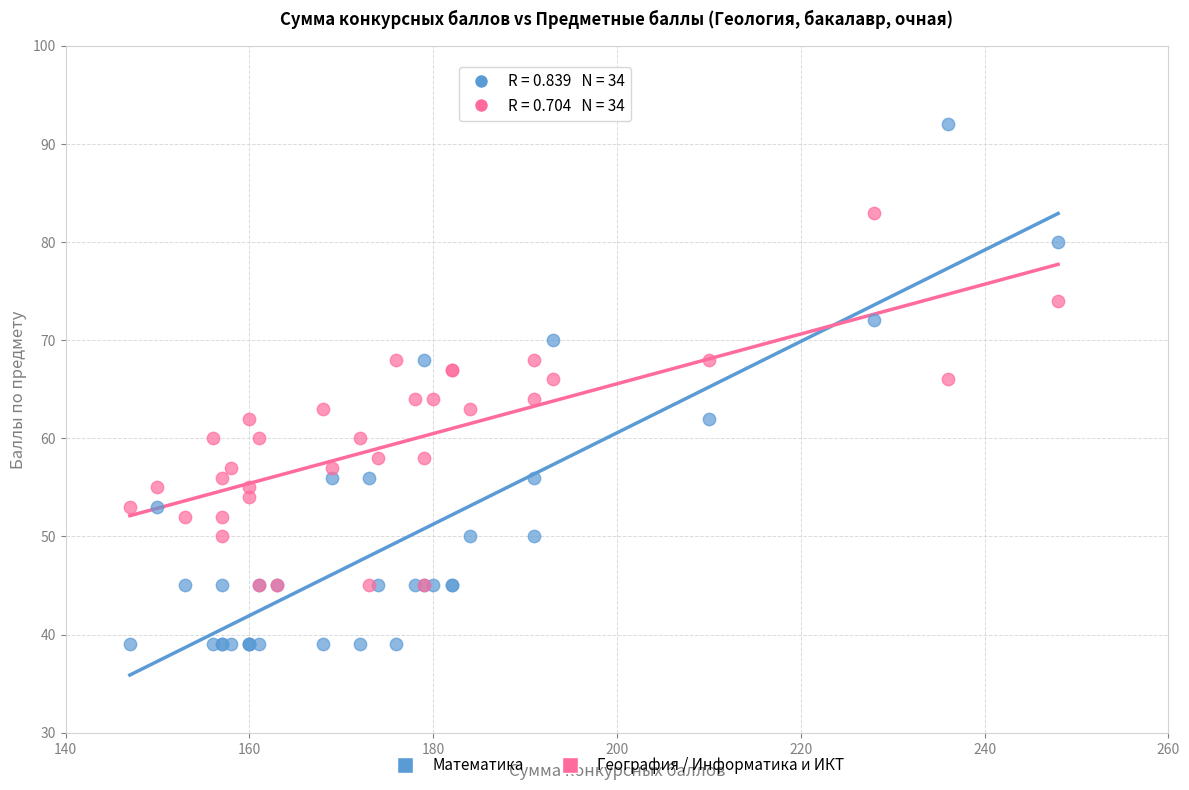

Which series contains the lowest Y value?

Математика